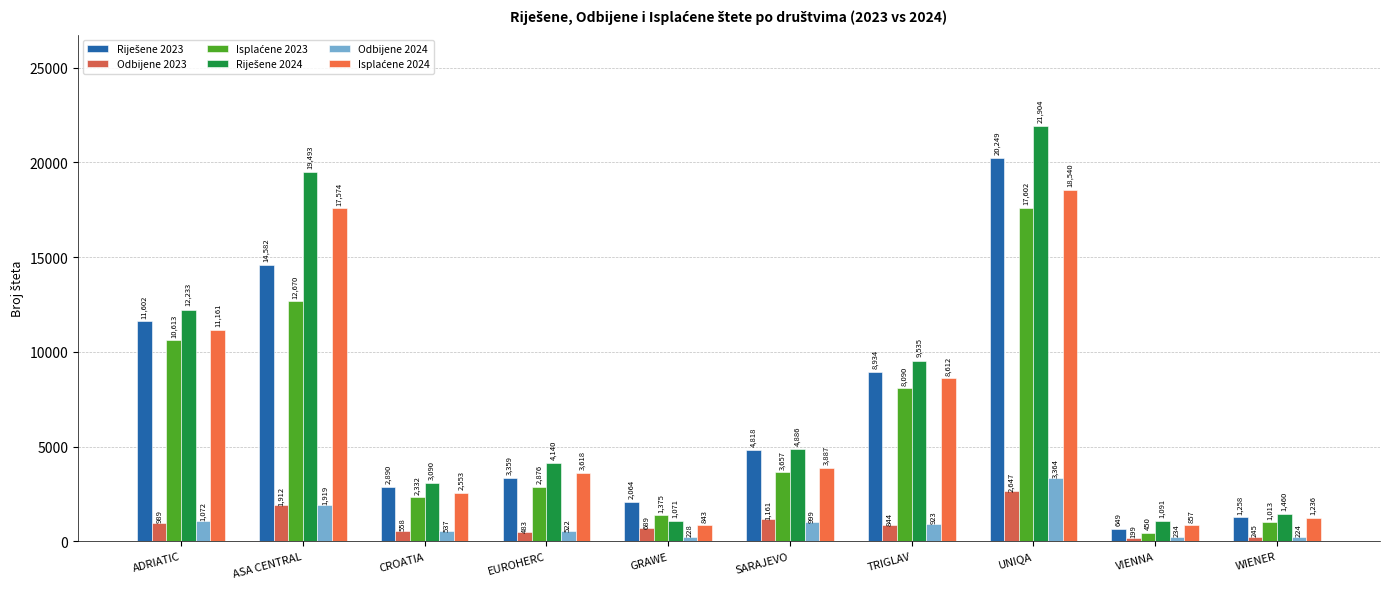

What is the label of the 6th bar from the right?

GRAWE